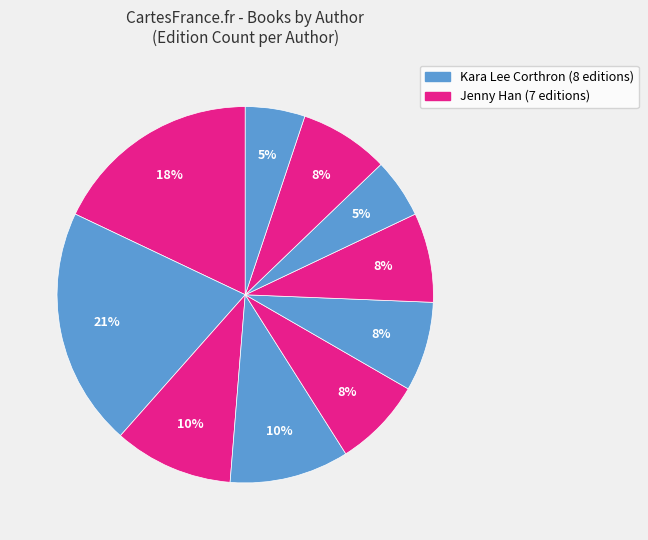

How many slices are in this pie chart?

10